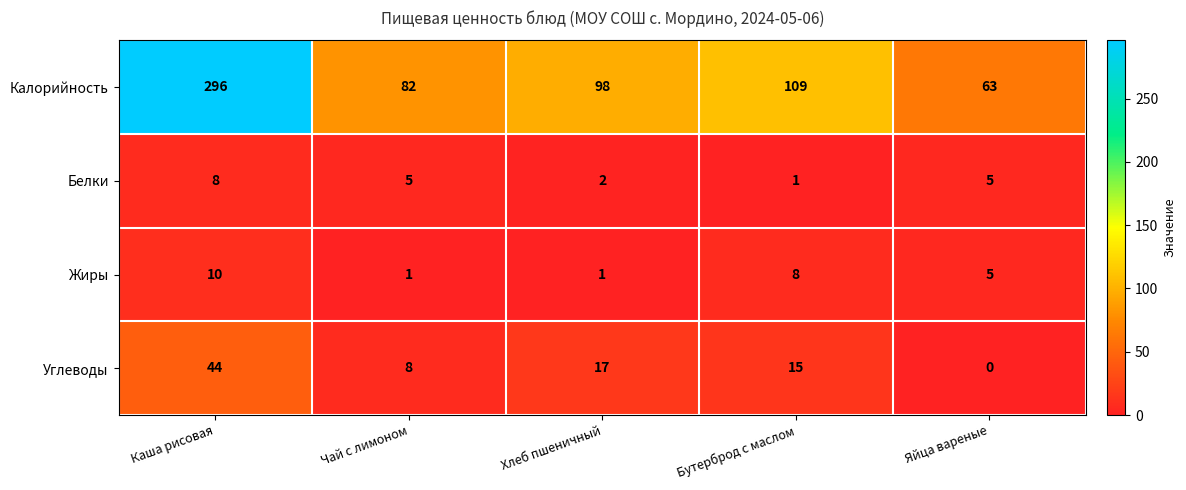

What is the approximate value of Углеводы at Хлеб пшеничный, to the nearest 10?

20